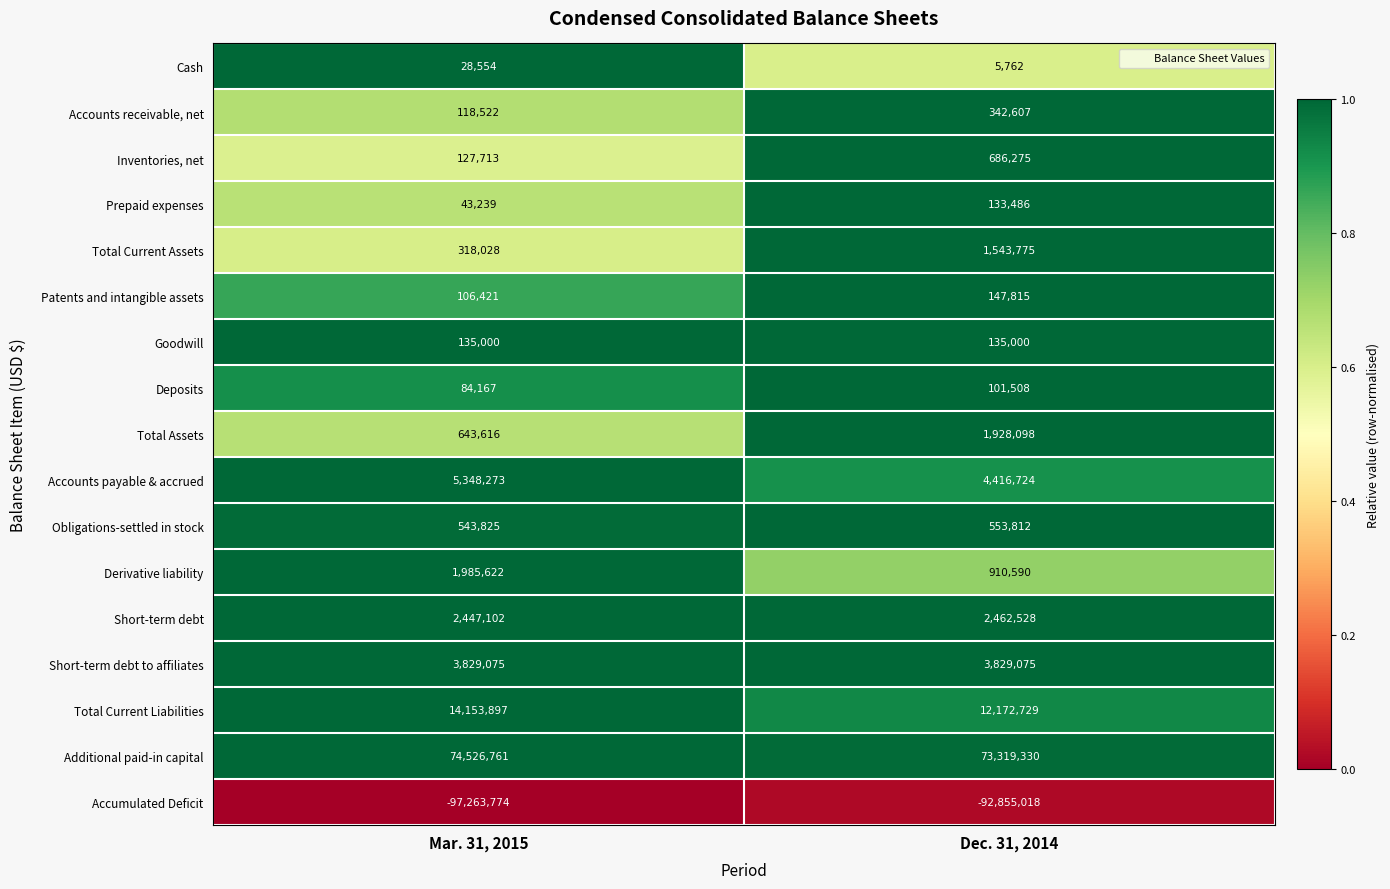

Which category has the highest value across all series?

Mar. 31, 2015